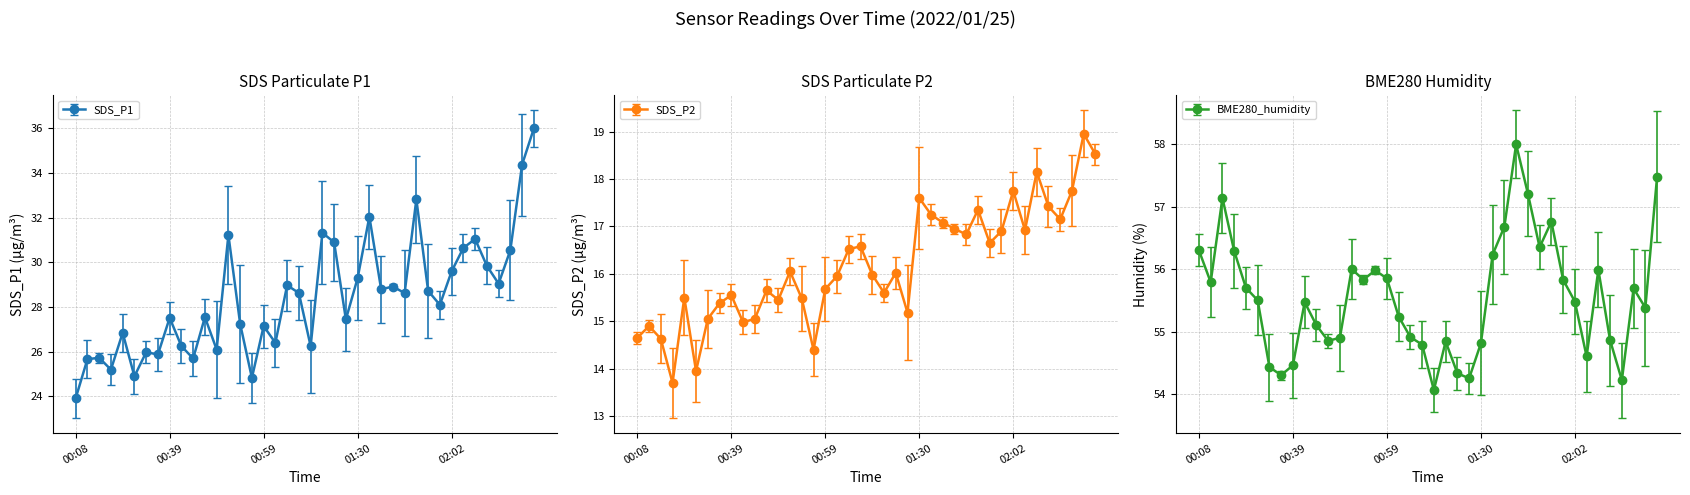

What value does the SDS_P1 series have at 01:57?

28.7